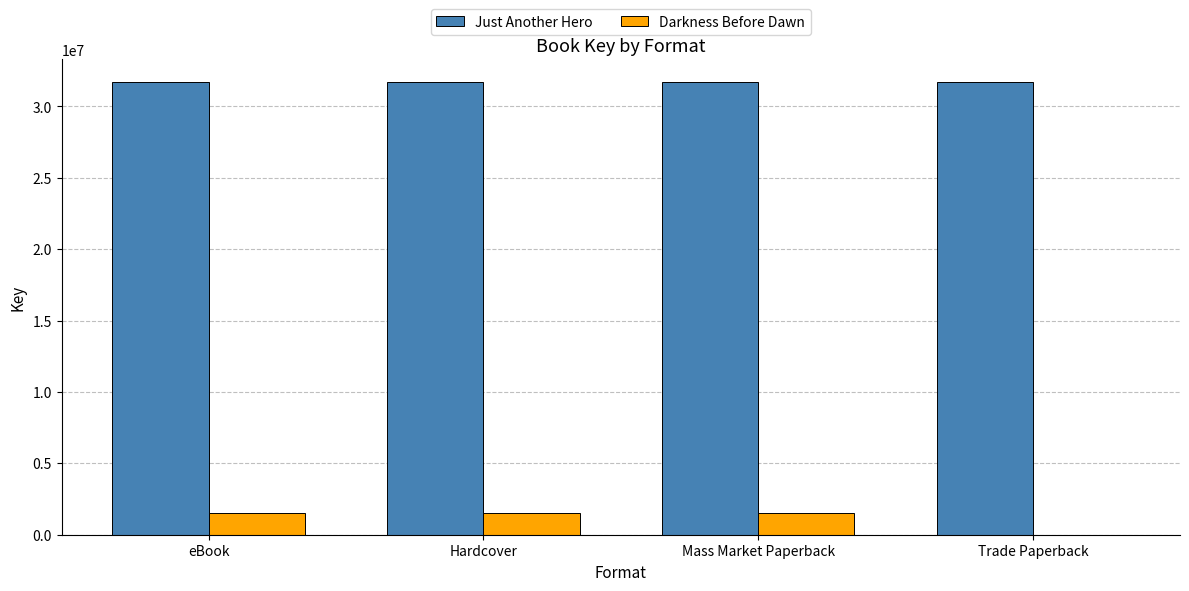

What is the greatest value displayed?

31704092